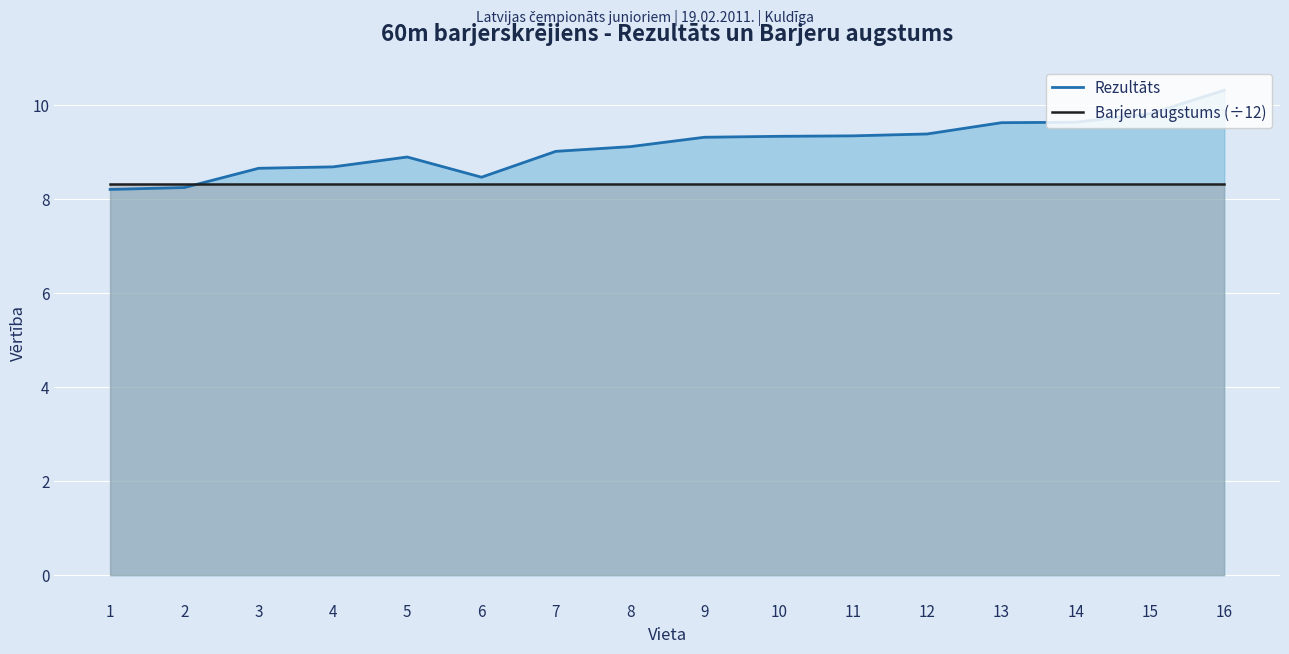

At 13, list the series in order from largest to smallest.

Rezultāts, Barjeru augstums (÷12)